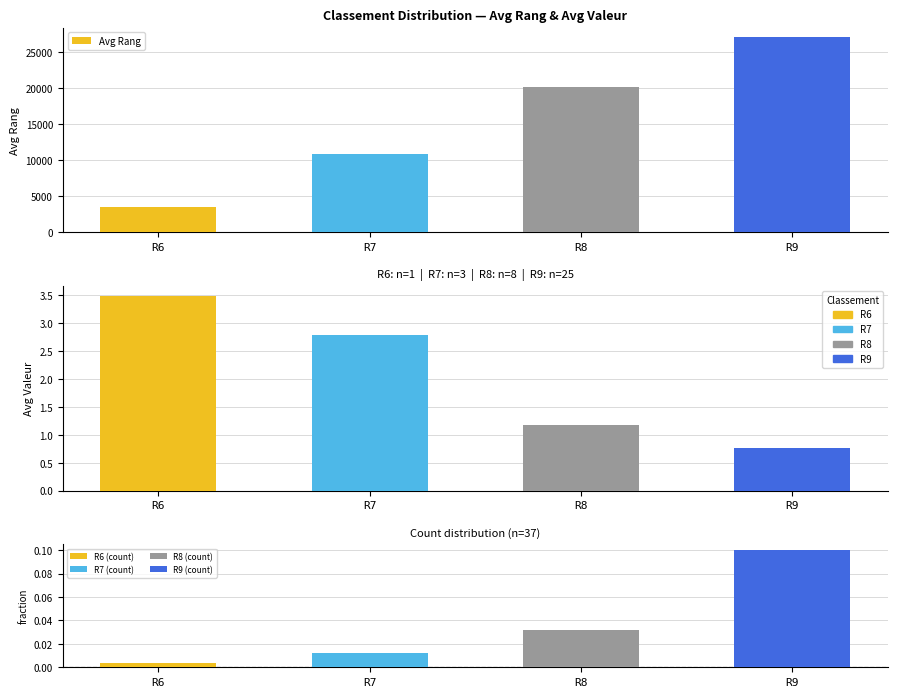

What is the change in value from R6 to R9?

+23560